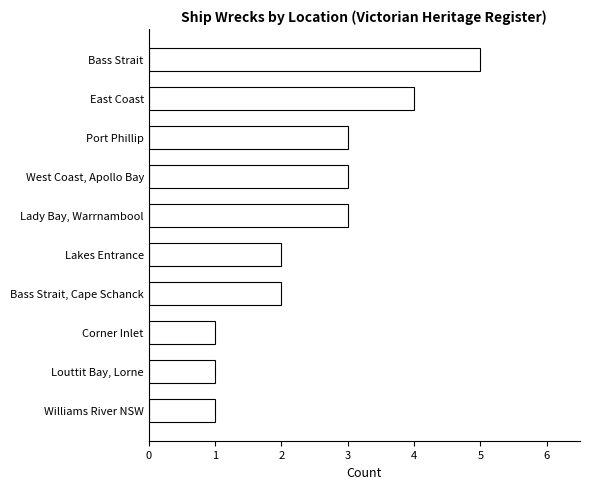

The value at West Coast, Apollo Bay is 1. True or false?

False